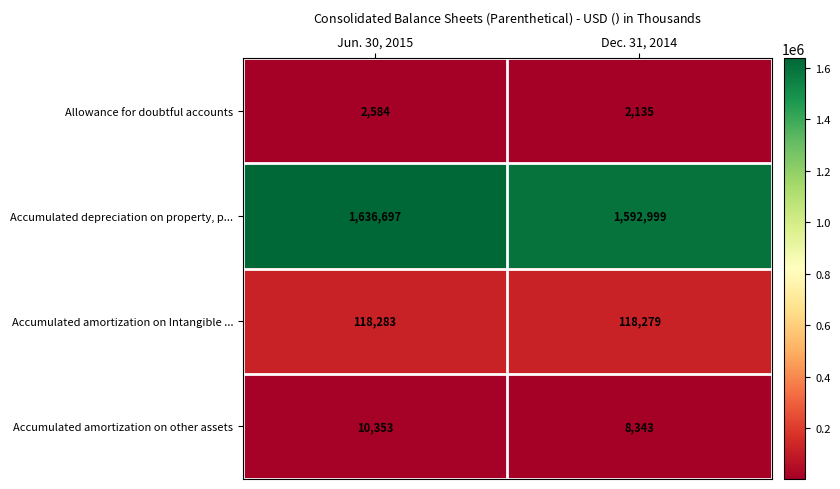

What is the sum of all Accumulated amortization on other assets values?

18696